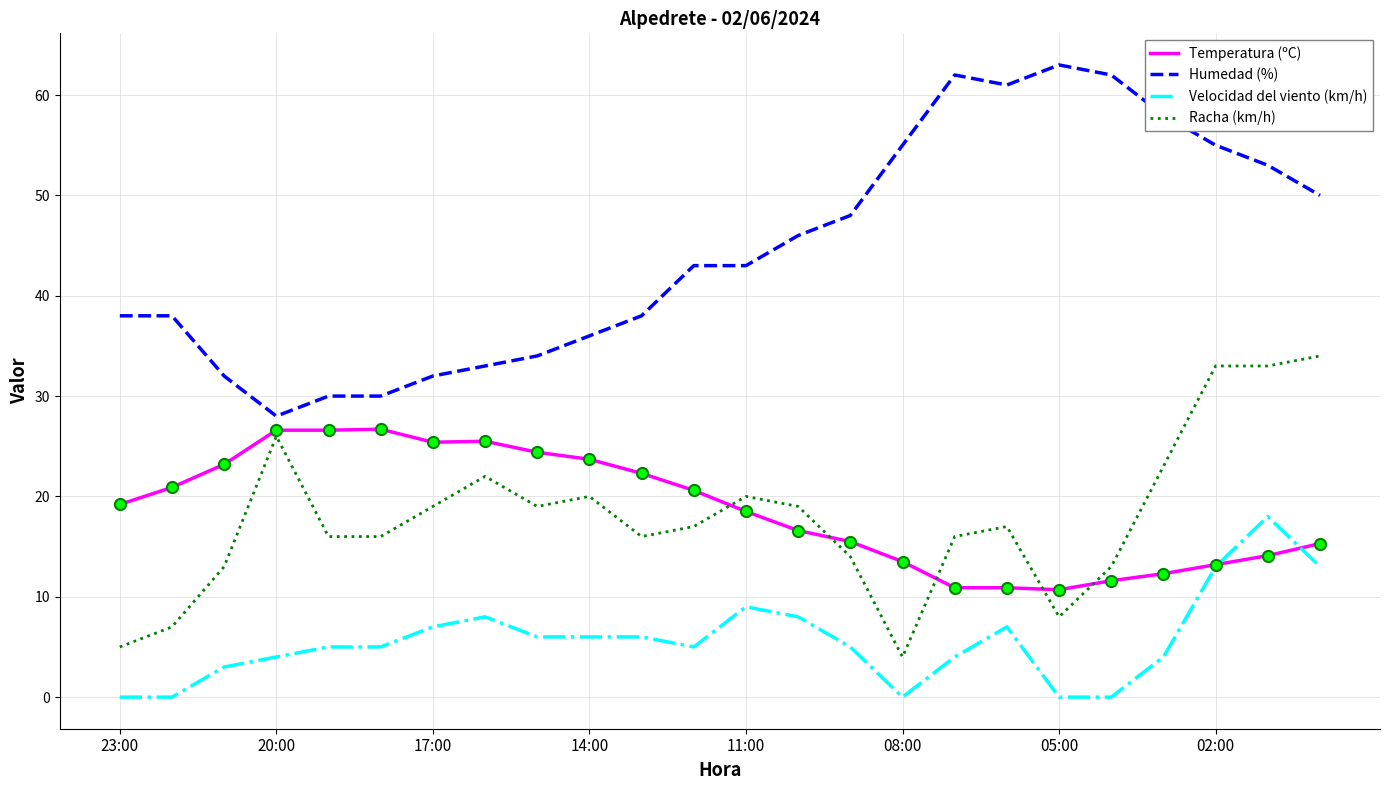

What is the maximum value shown in the chart?

63.0